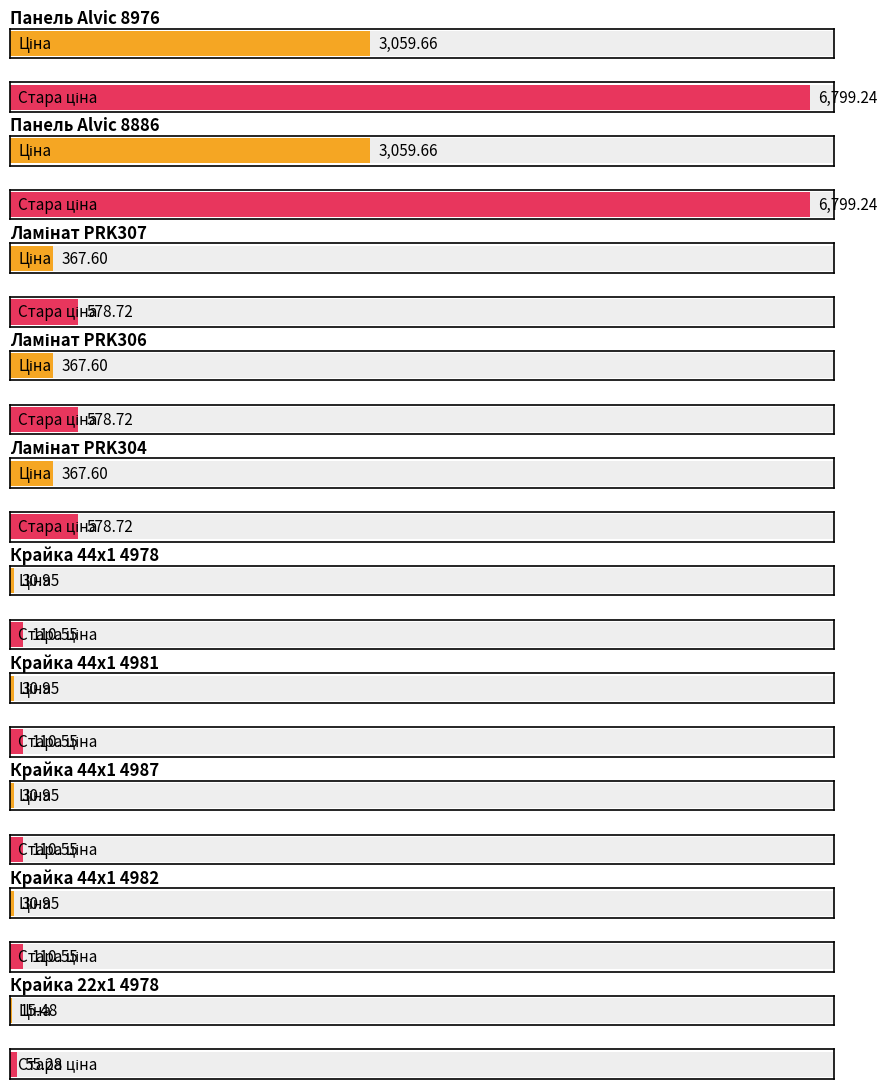

How many groups of bars are there?

10